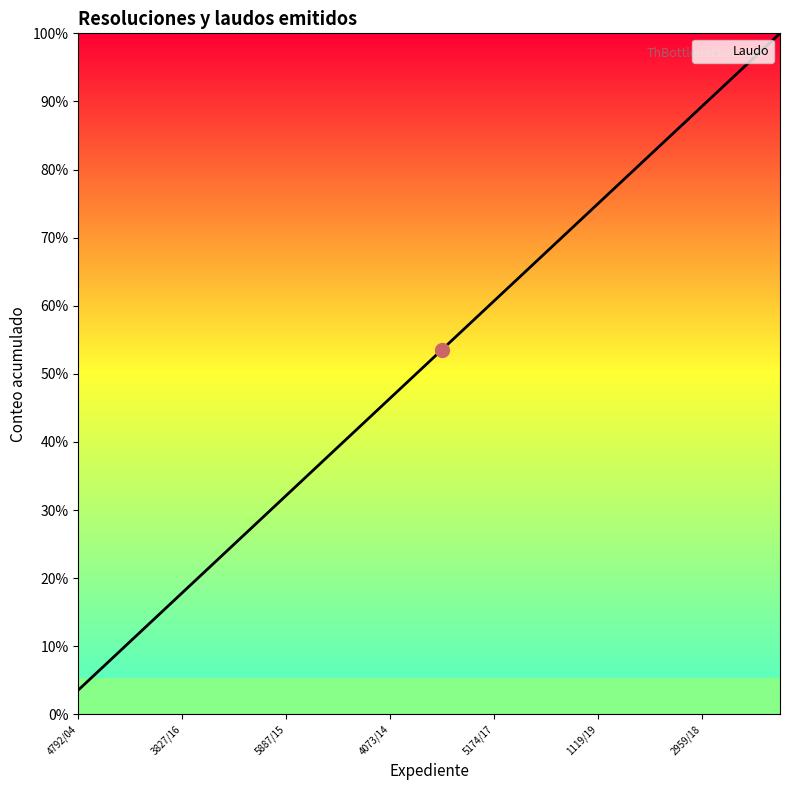

Does the chart have visible grid lines?

No